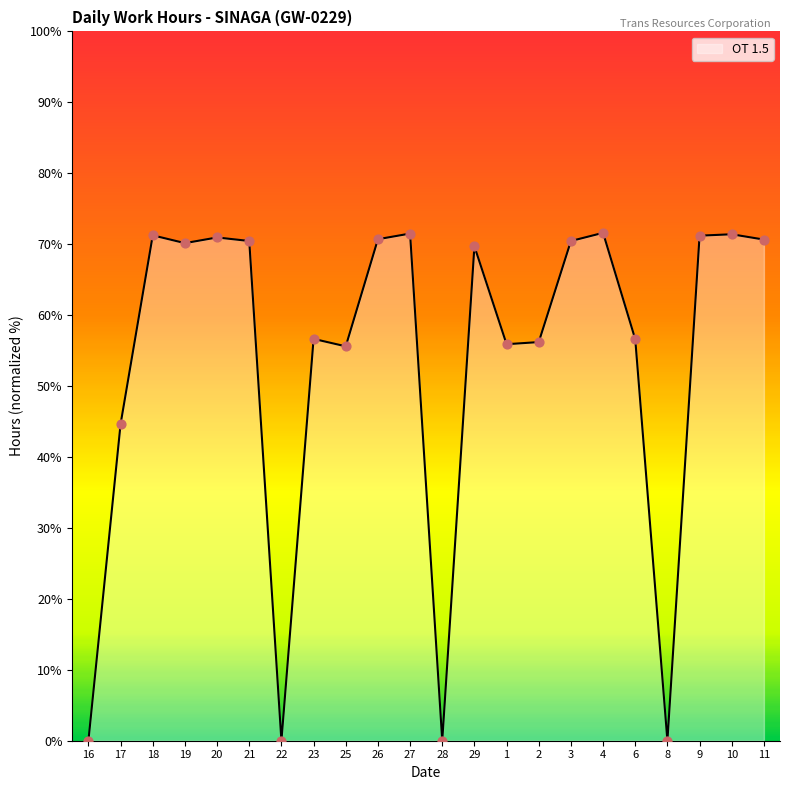

Approximately how many times larger is the value at 25 compared to 9?

0.8